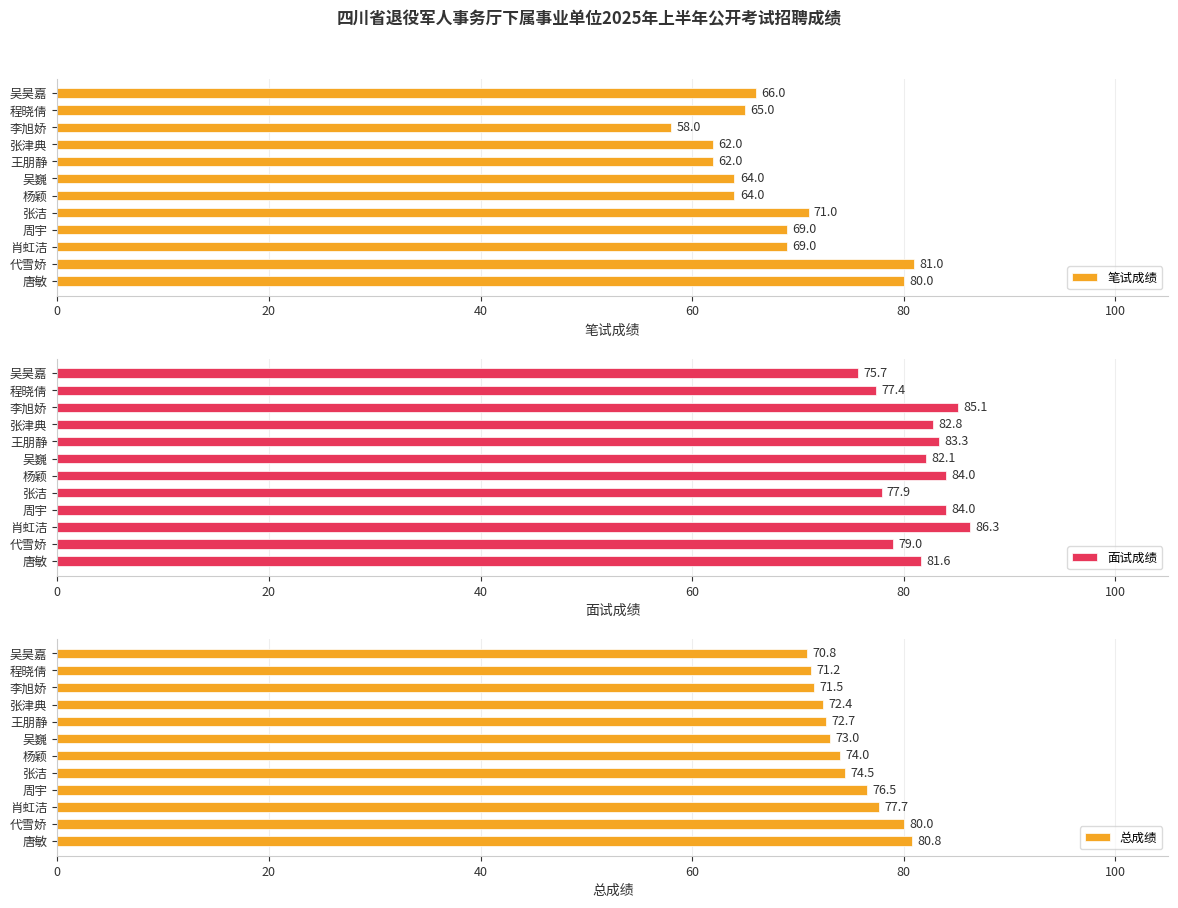

How many categories are shown in the chart?

12